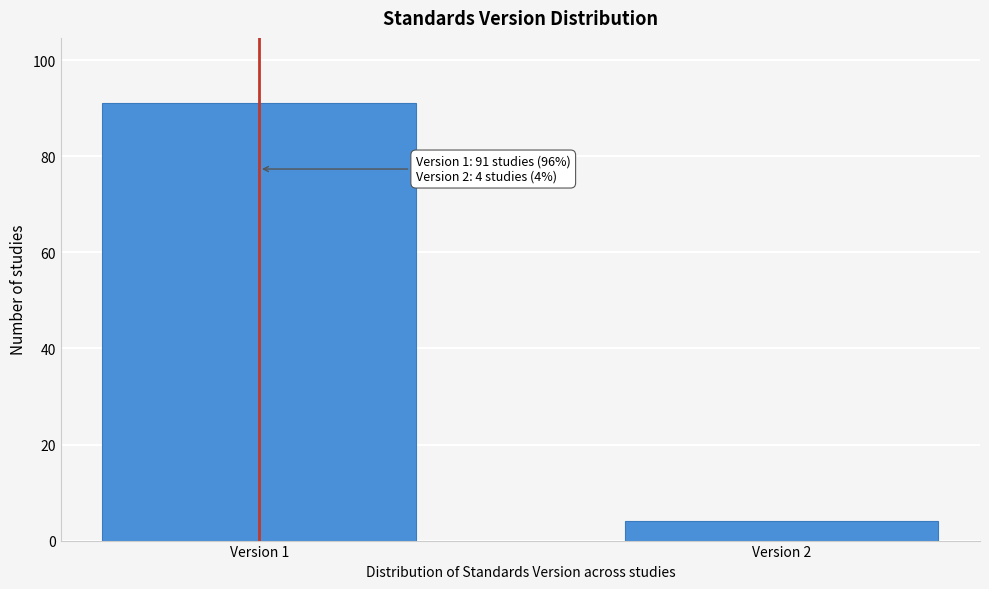

Reading left to right, list all the values displayed in this chart.

Version 1=91	Version 2=4